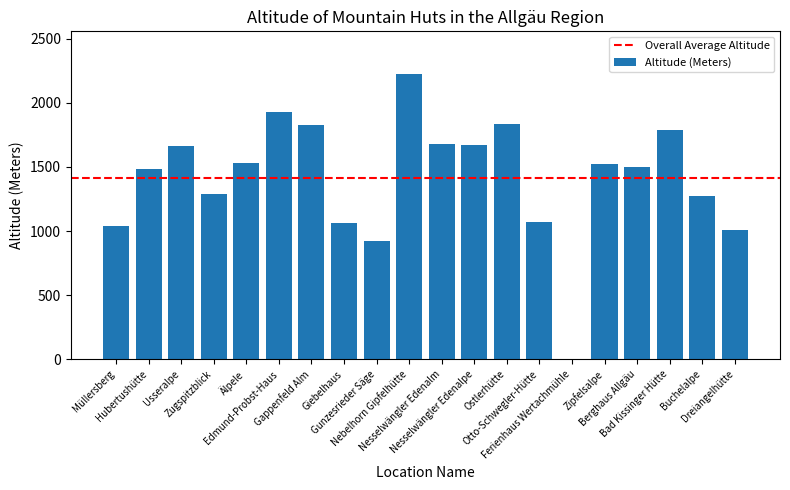

What is the greatest value displayed?

2224